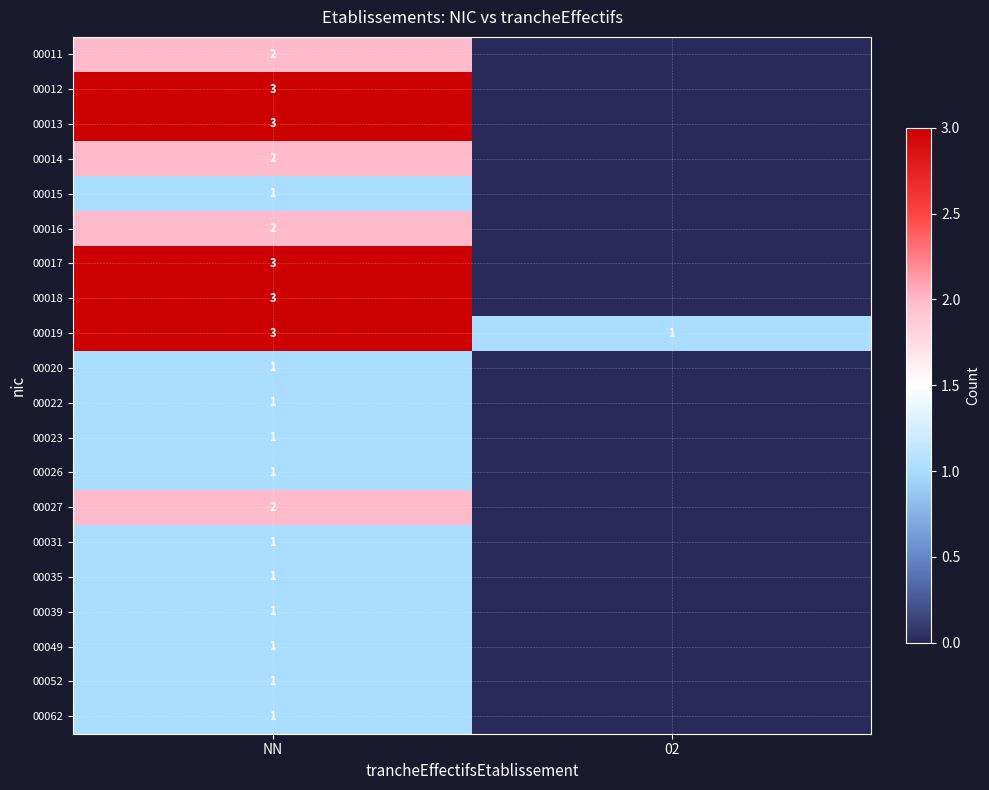

Is the value of 00014 at NN greater than the value of 00020 at NN?

Yes